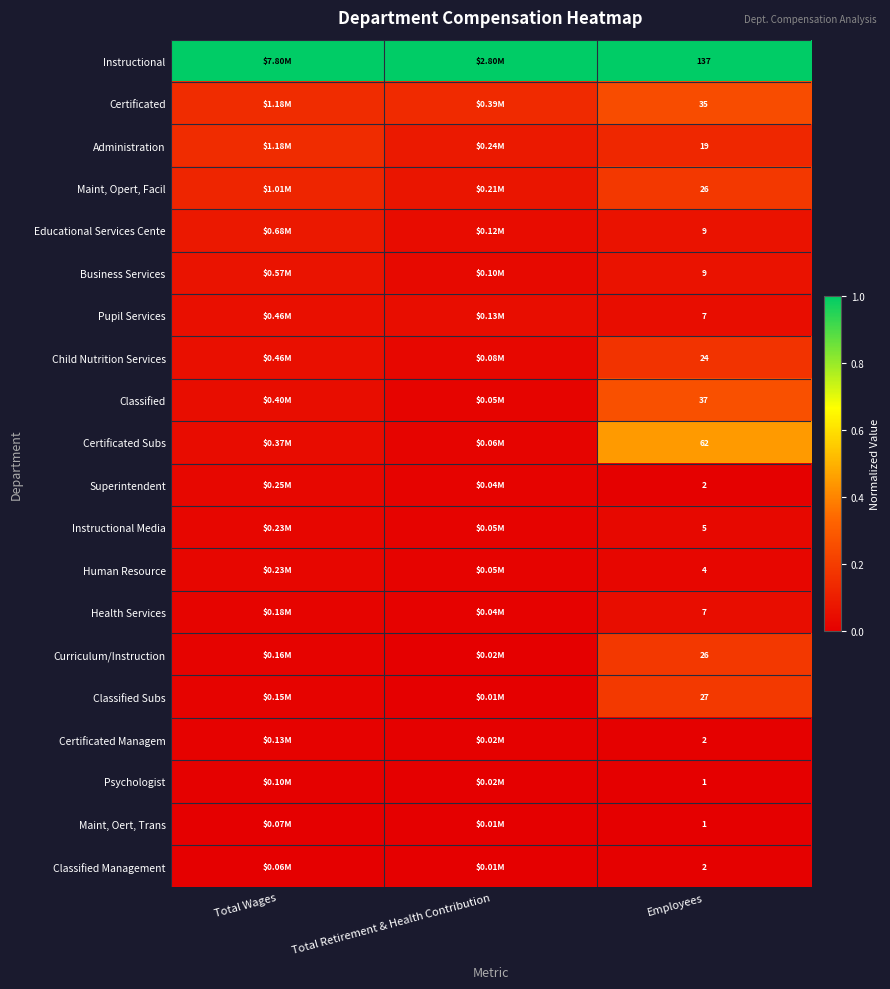

True or false: Certificated Subs has a value of 0.4 at Employees.

True